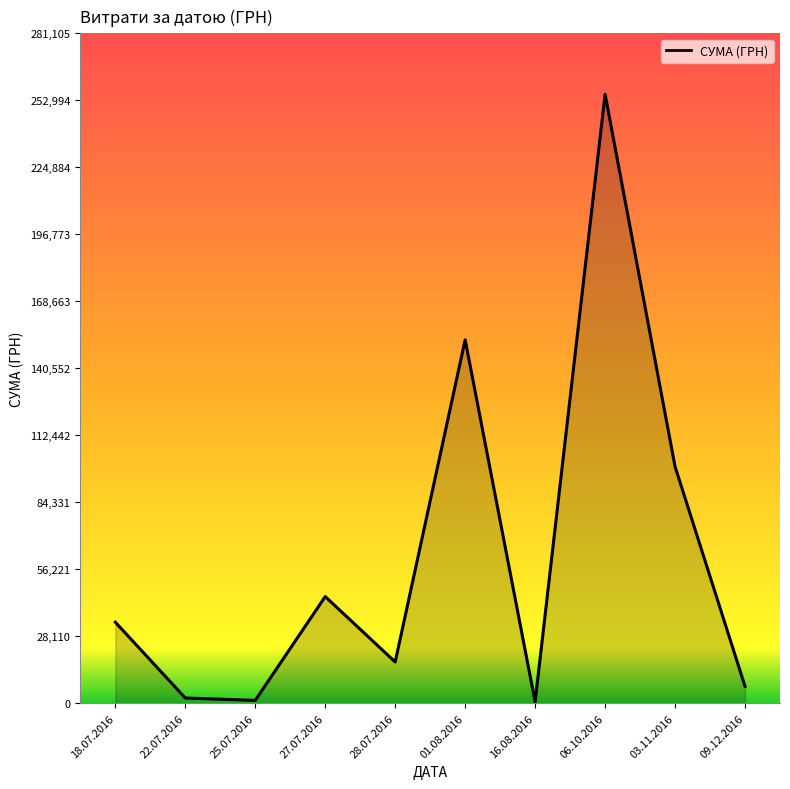

The value at 01.08.2016 is 42051.3. True or false?

False